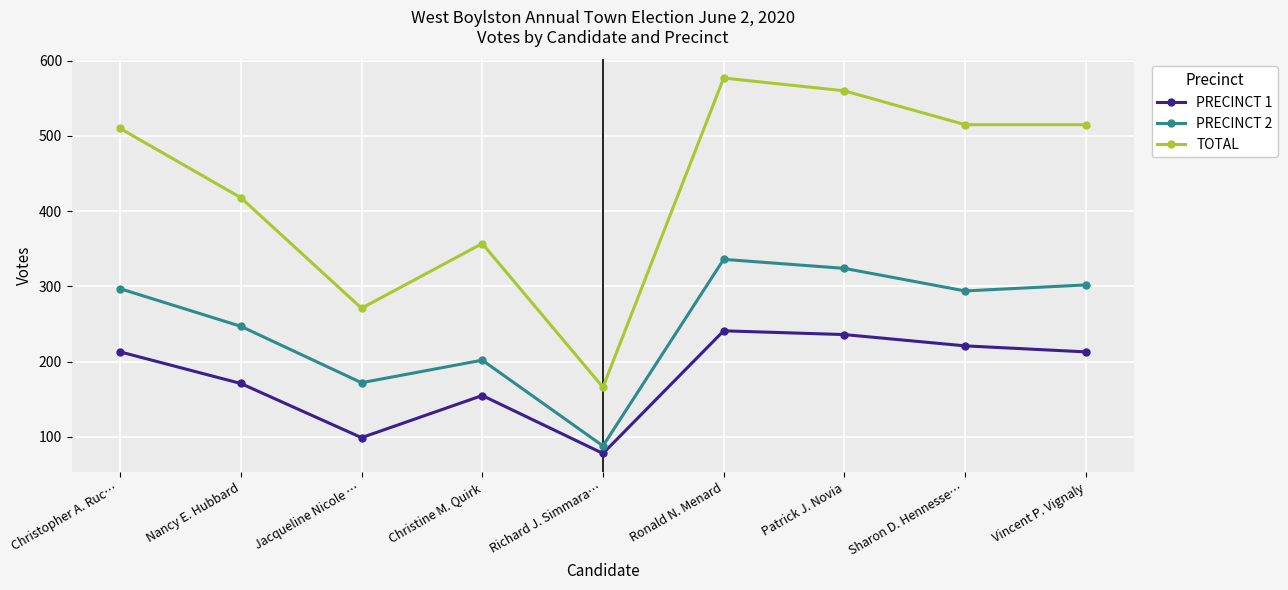

How many interior local valleys does the PRECINCT 1 series have?

2